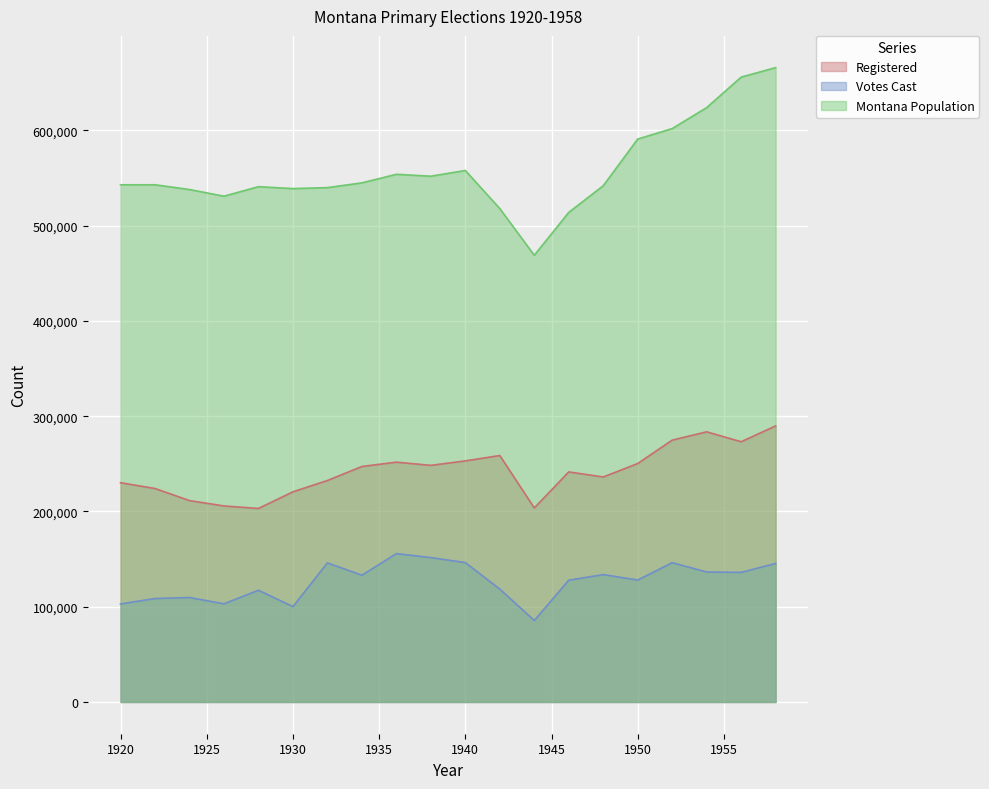

Where is the first local minimum for Registered?

1928